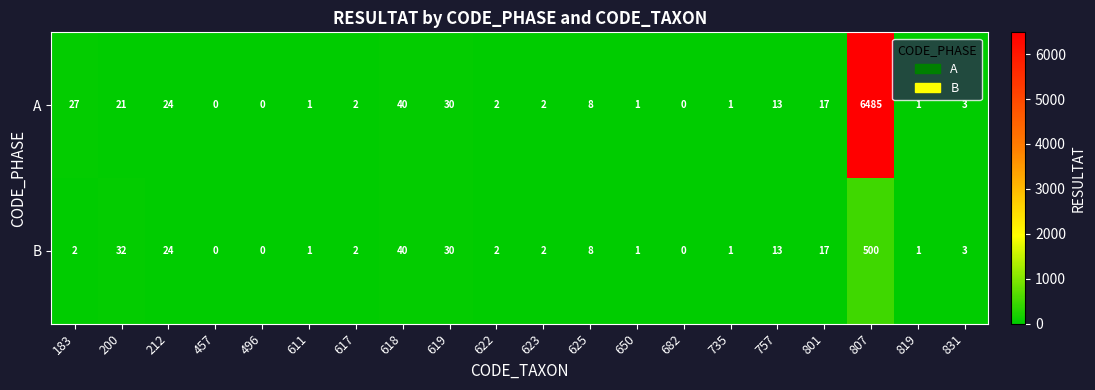

At which label does A first exceed 3?

183